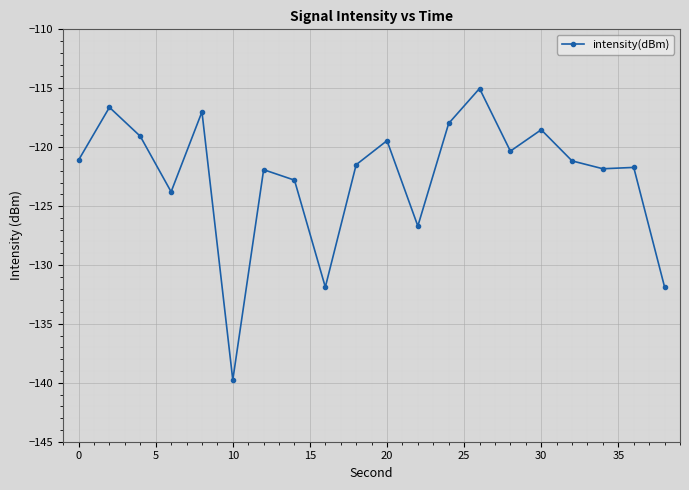

What is the value of the 20th point from the left?

-131.9